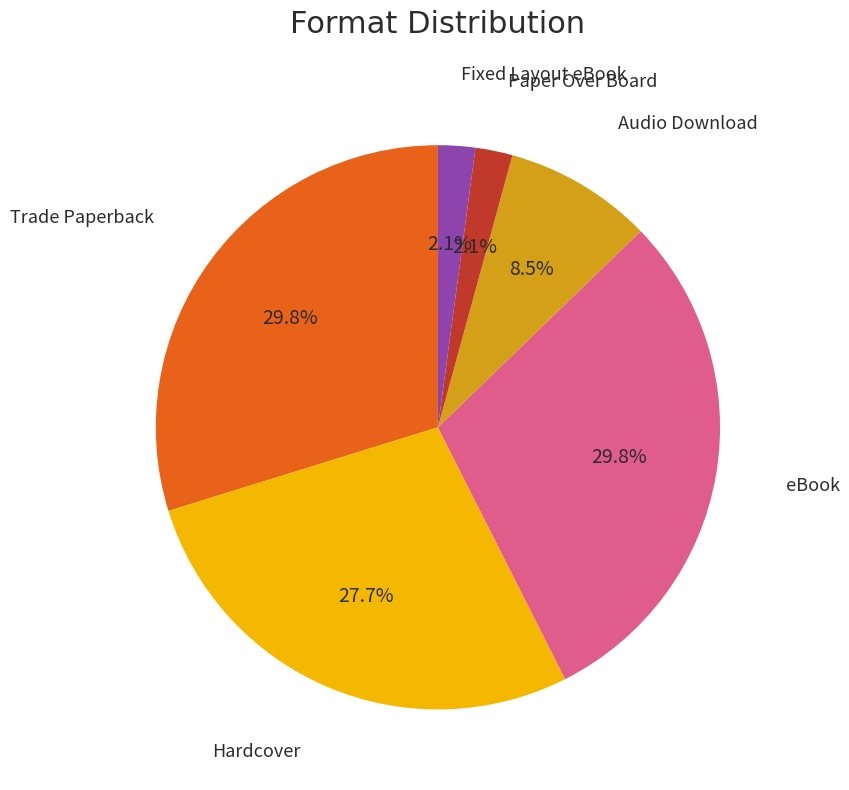

Is there a majority slice in this chart?

No